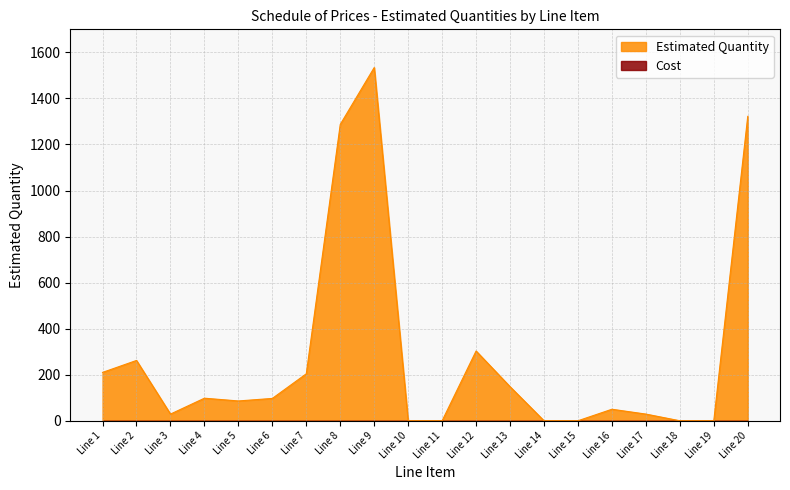

List the labels in order of value, smallest first.

Line 10, Line 11, Line 14, Line 15, Line 18, Line 19, Line 3, Line 17, Line 16, Line 5, Line 6, Line 4, Line 13, Line 7, Line 1, Line 2, Line 12, Line 8, Line 20, Line 9